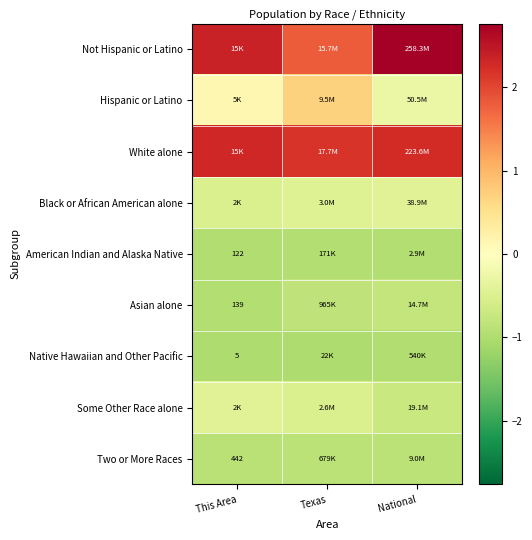

Where is Some Other Race alone nearest to the value 0?

This Area